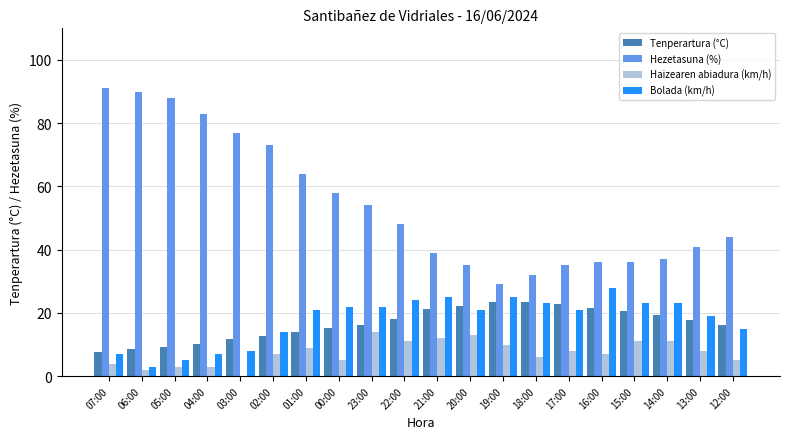

At which label does Bolada (km/h) reach its peak?

16:00